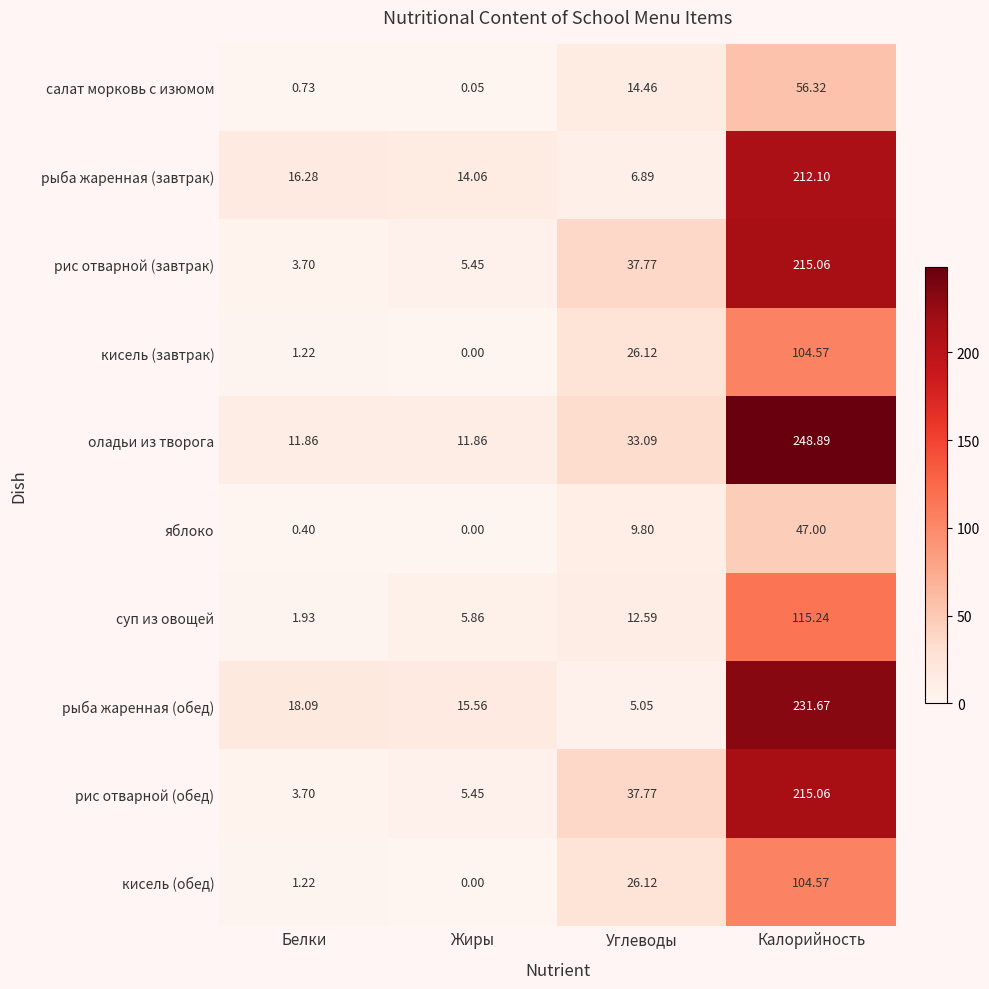

Is the value of рыба жаренная (завтрак) at Углеводы greater than the value of кисель (обед) at Углеводы?

No